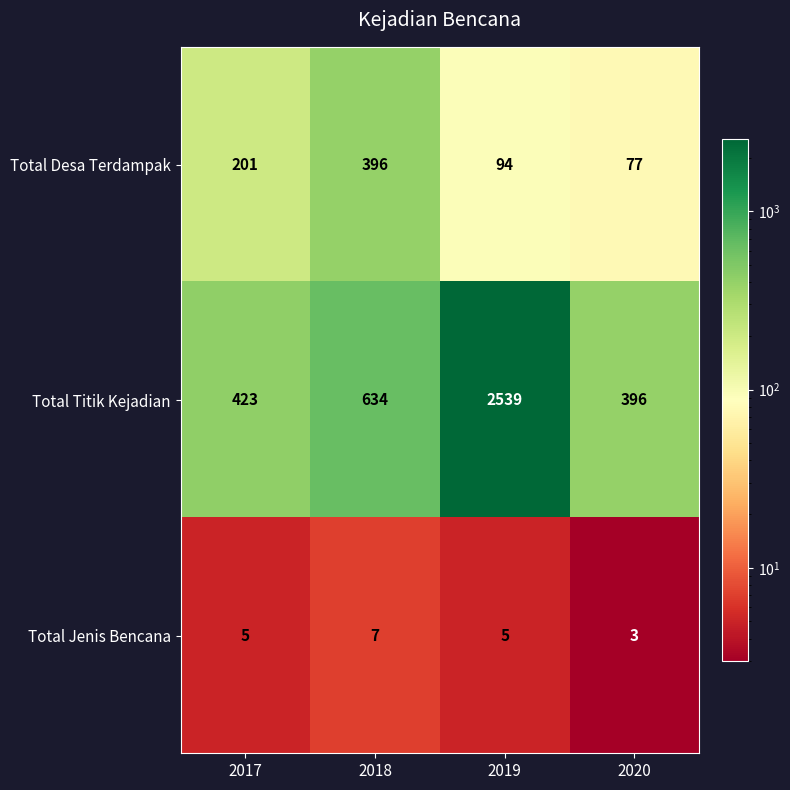

What is the sum of all Total Titik Kejadian values?

3992